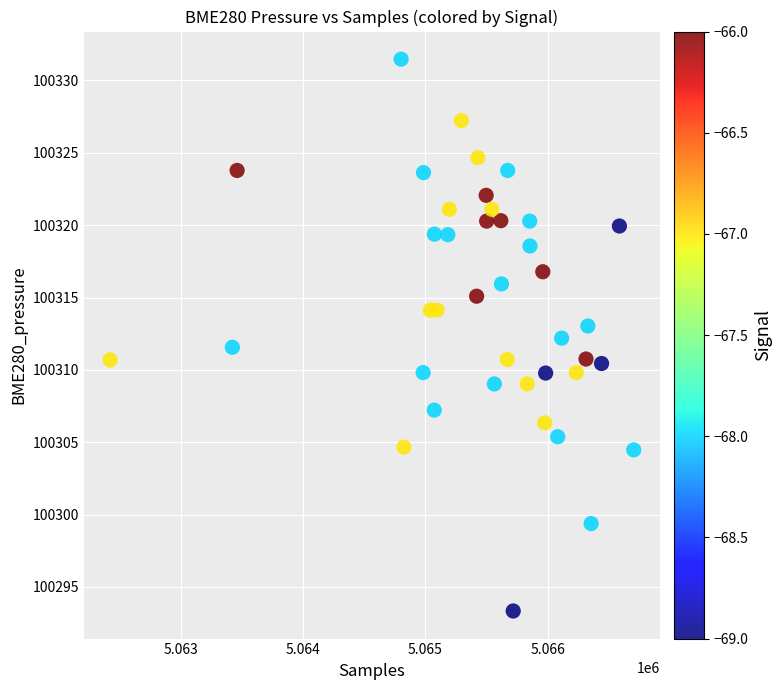

What is the range of Y values (max minus min)?

38.1